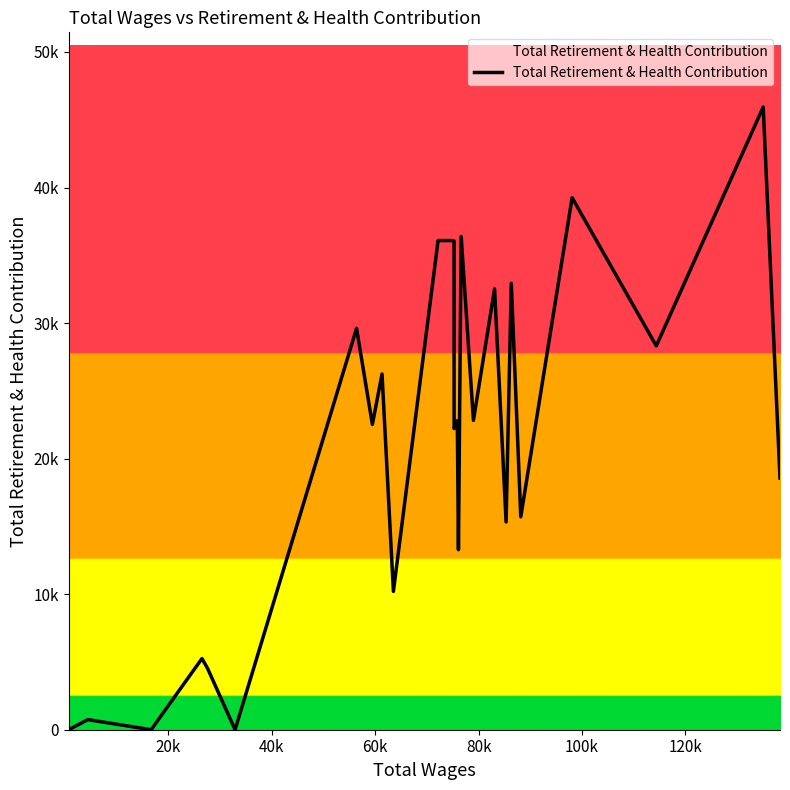

Is this an area chart (filled region under the line)?

Yes